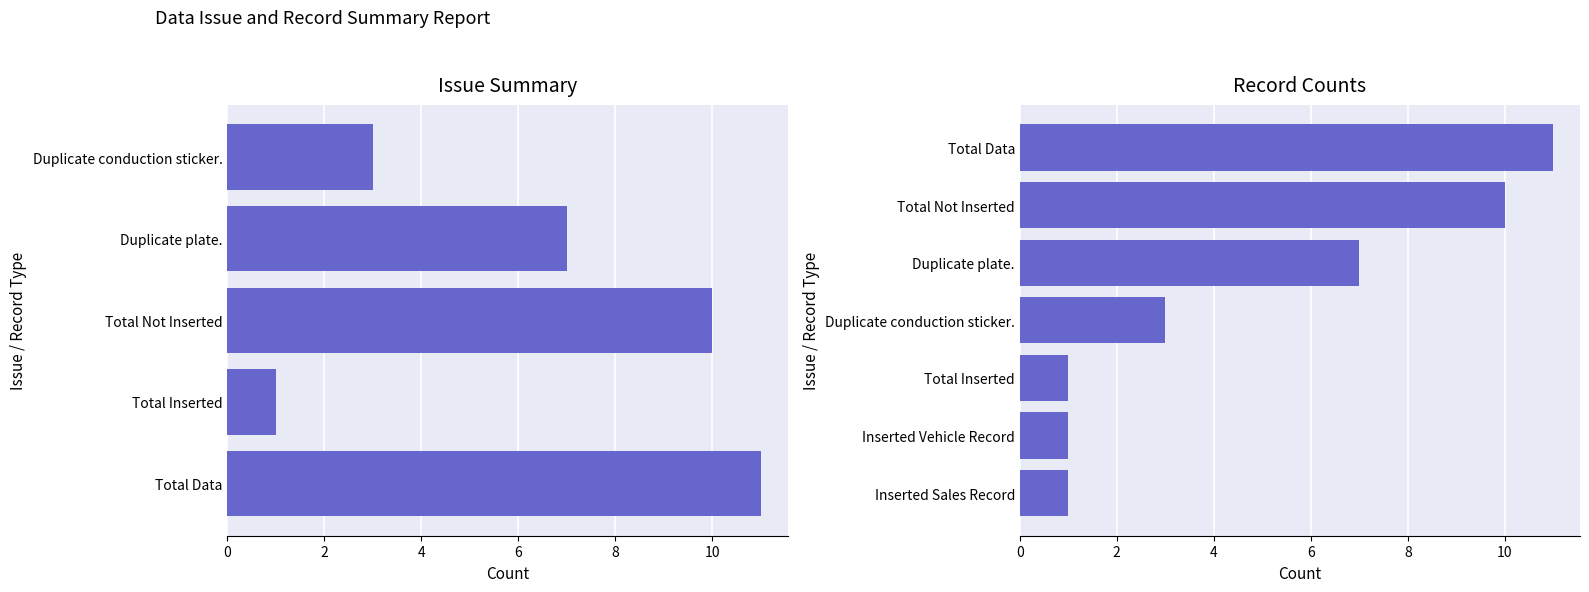

What is the change in value from Total Not Inserted to Total Inserted?

-9